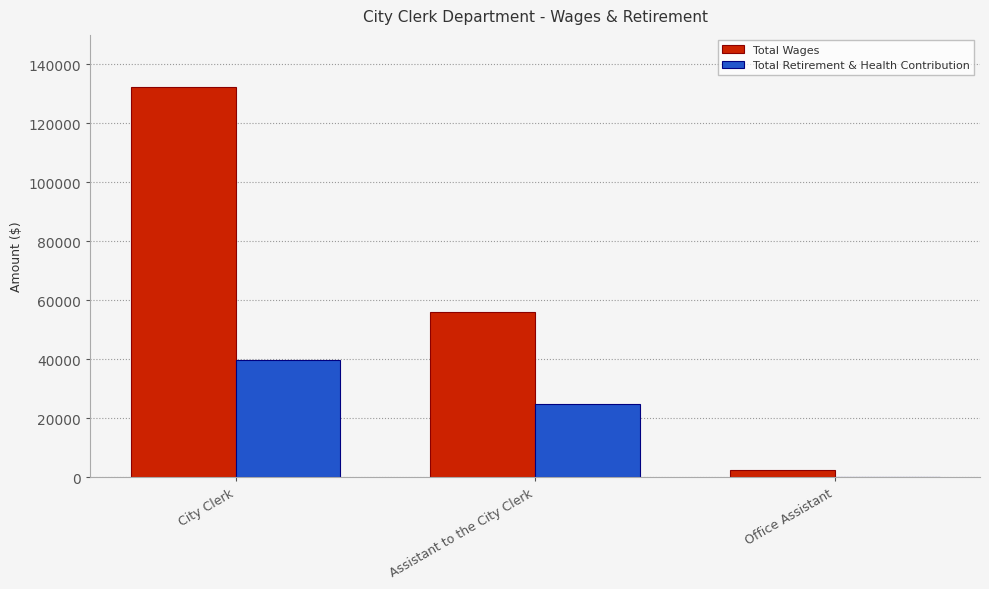

What is the total value across all series at City Clerk?

172217